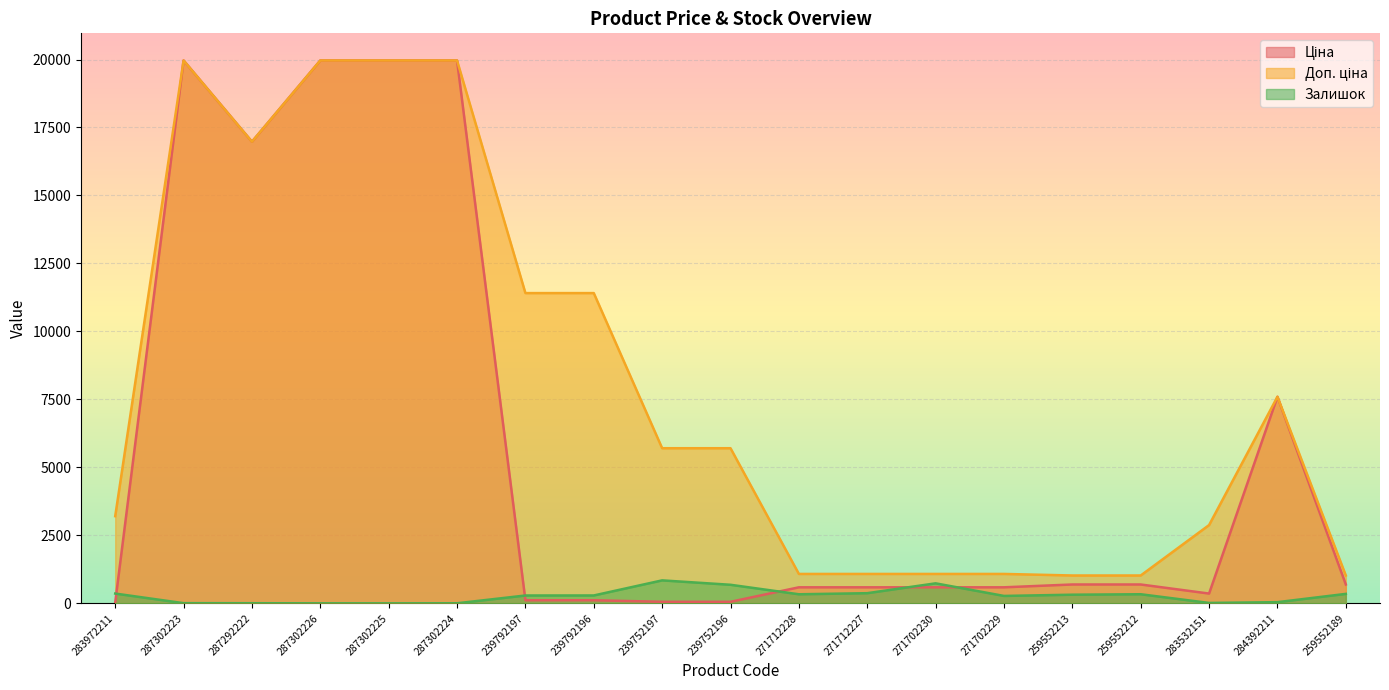

At 271702230, list the series in order from largest to smallest.

Доп. ціна, Залишок, Ціна